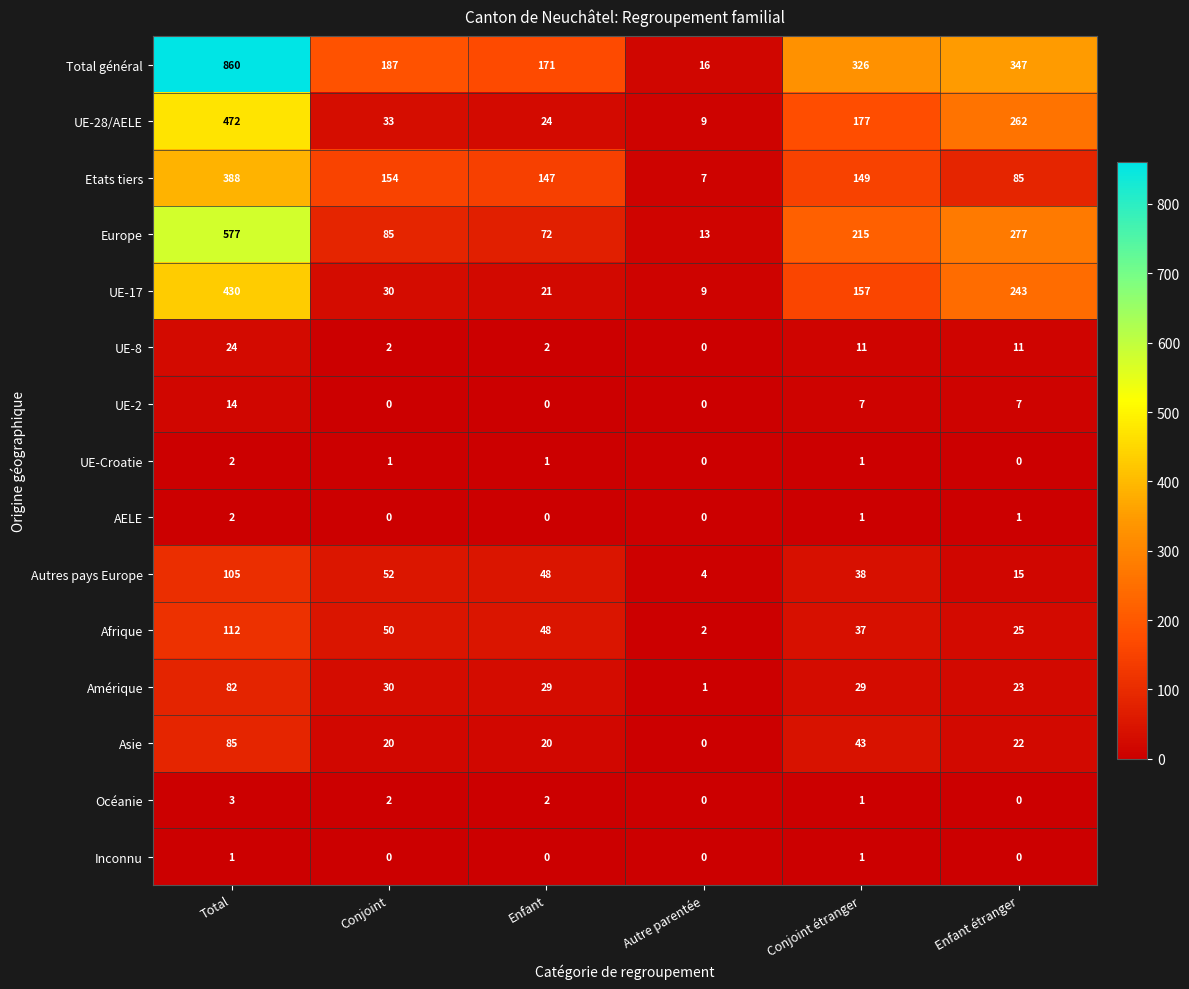

At how many categories does at least one series exceed 611?

1